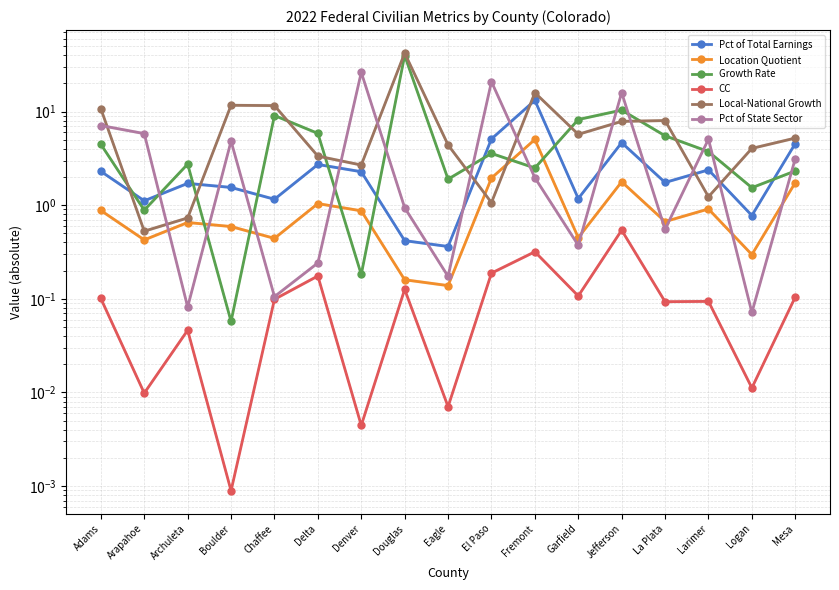

The value of Local-National Growth at Delta is 4.4. True or false?

False